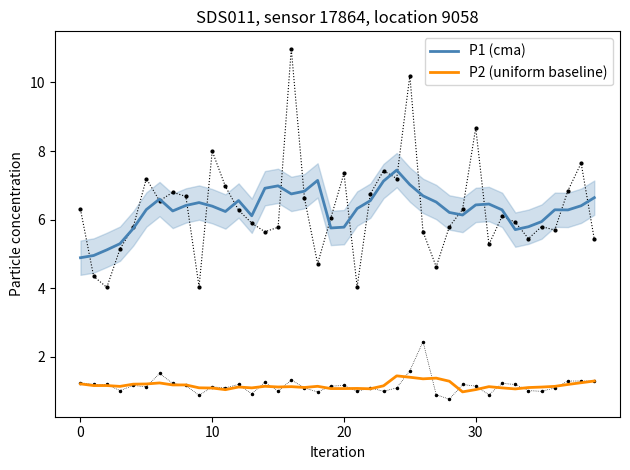

What is the approximate value of P1 (cma) at 20?

5.8